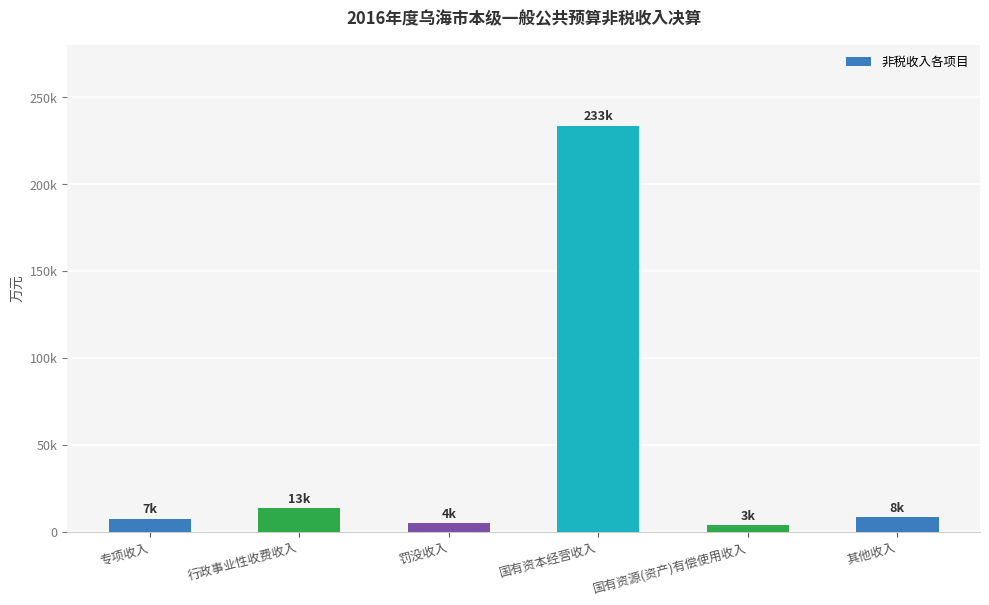

Rank the categories by value from lowest to highest.

国有资源(资产)有偿使用收入, 罚没收入, 专项收入, 其他收入, 行政事业性收费收入, 国有资本经营收入